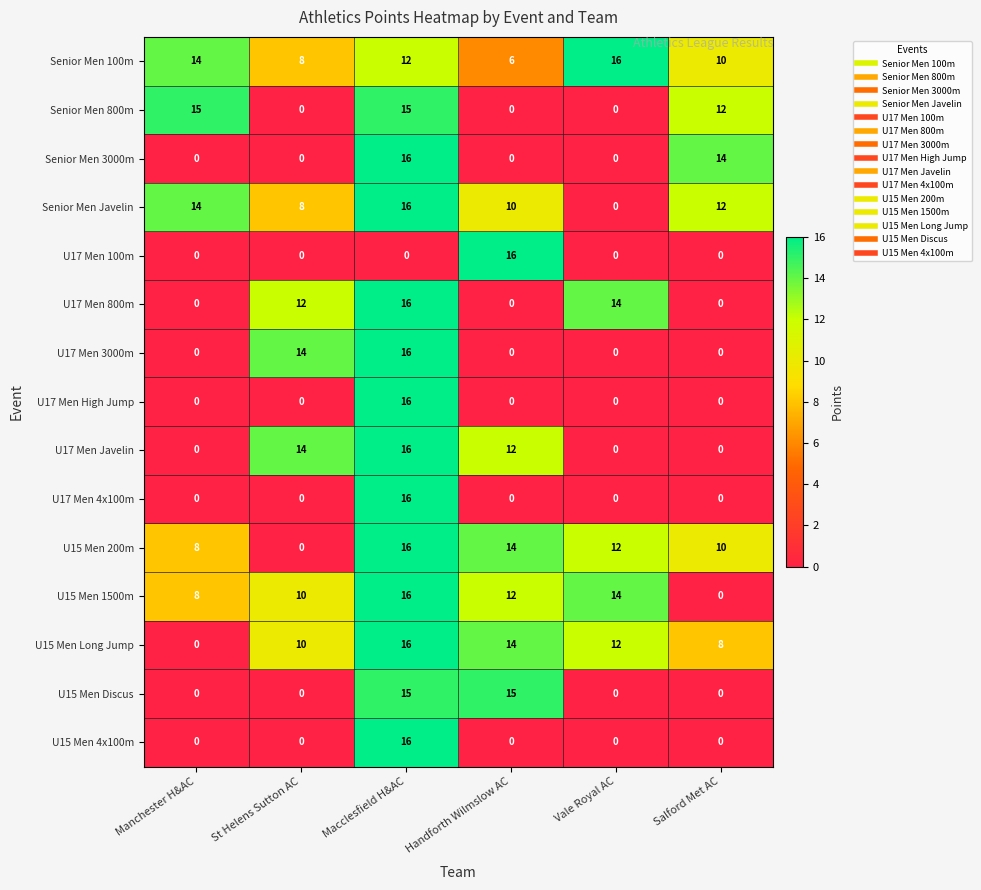

Is the value of U15 Men Long Jump at Vale Royal AC greater than the value of U17 Men 3000m at Handforth Wilmslow AC?

Yes